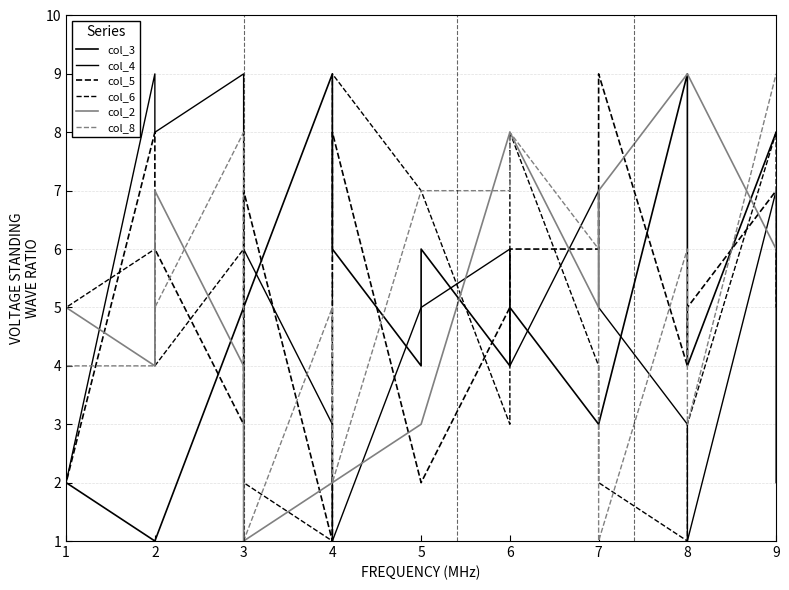

What is the maximum value for col_5?

9